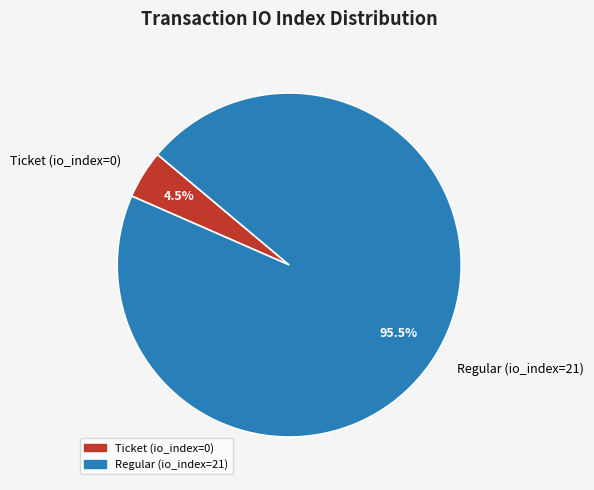

To the nearest percent, what is the combined percentage of Ticket (io_index=0) and Regular (io_index=21)?

100%